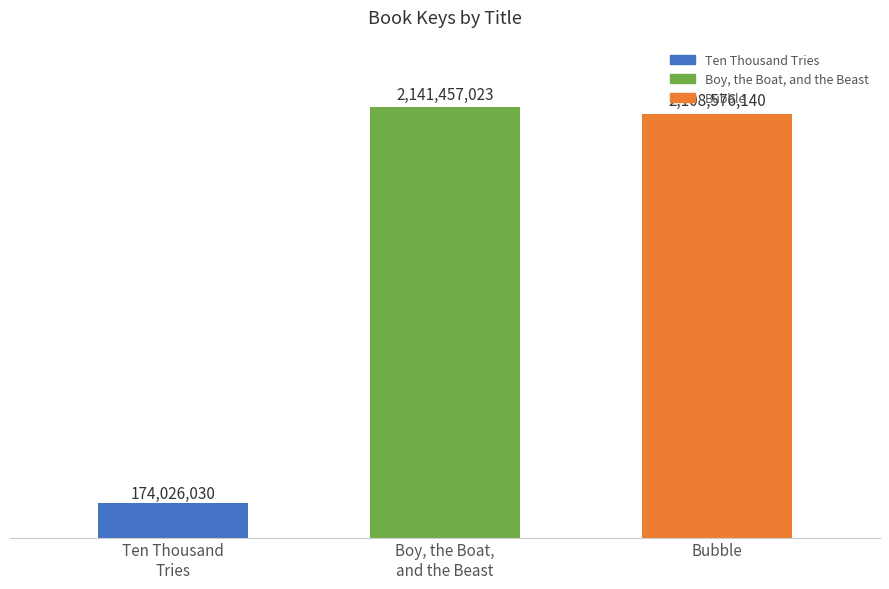

List the labels in order of value, largest first.

Boy, the Boat,
and the Beast, Bubble, Ten Thousand
Tries